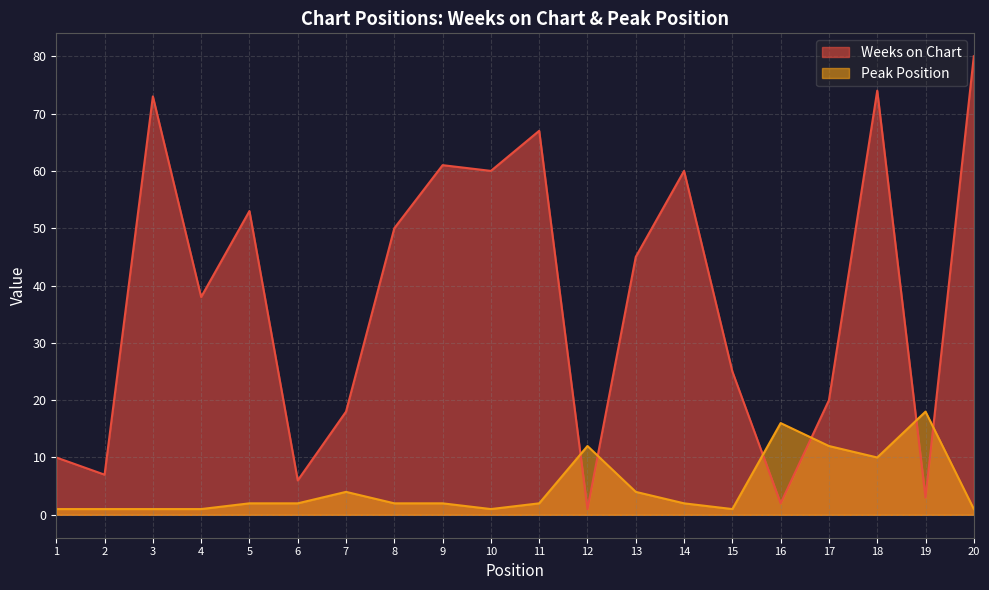

What is the lowest value of the Weeks on Chart series?

1